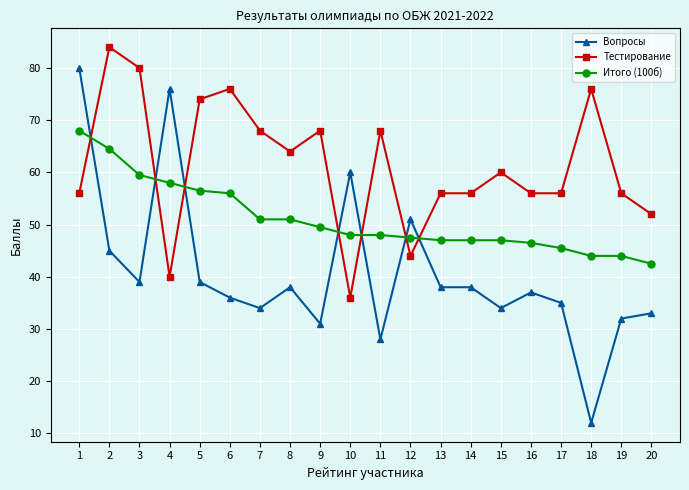

Which series ends up on top after the final intersection of Вопросы and Тестирование?

Тестирование